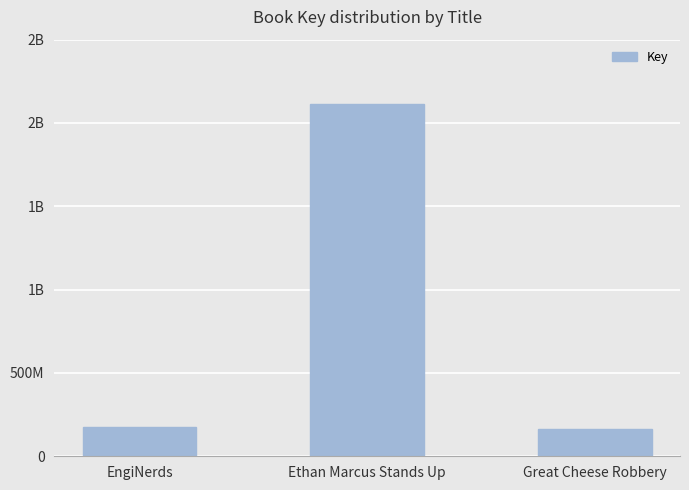

The value at Ethan Marcus Stands Up is 3363762101. True or false?

False